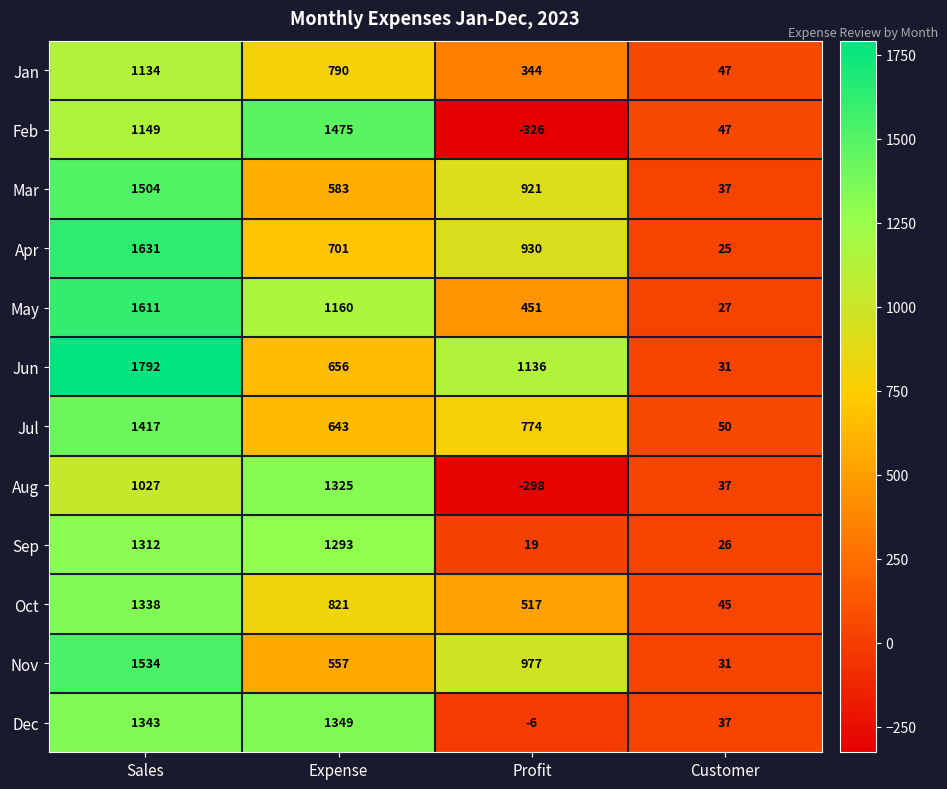

Is it true that Feb equals 21 at Customer?

False